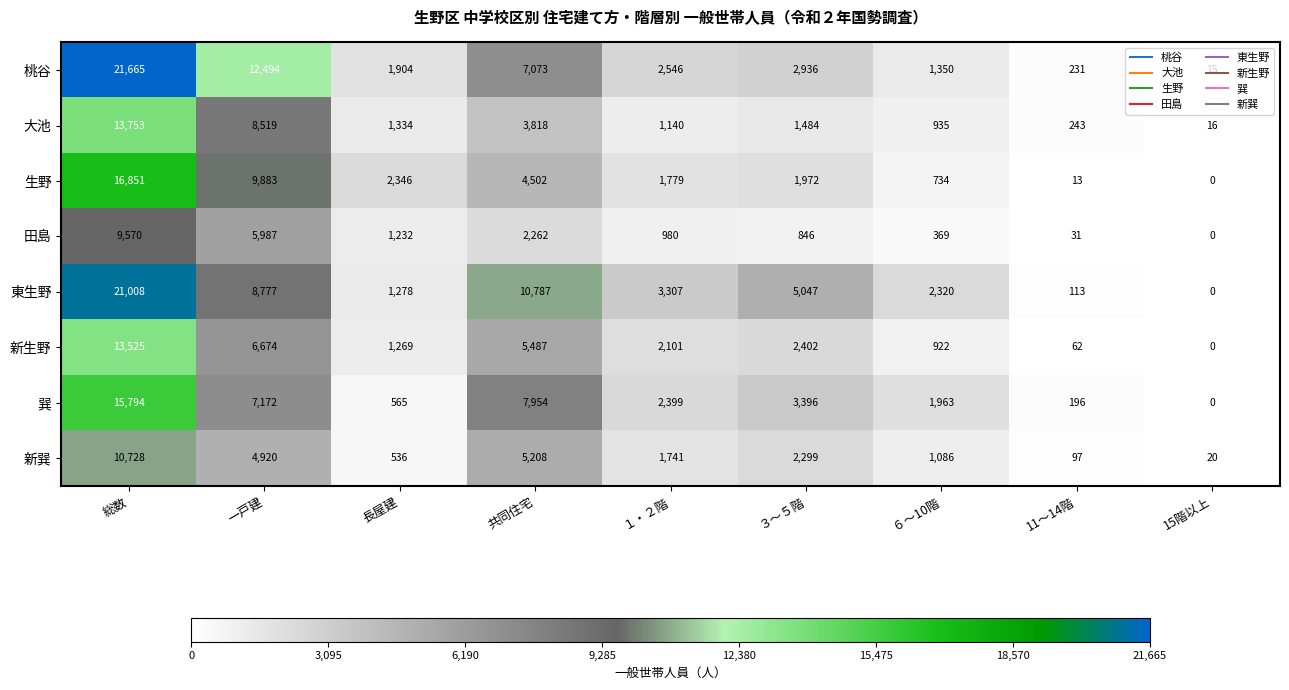

What value does the 巽 series have at １・２階, to the nearest 10?

2400